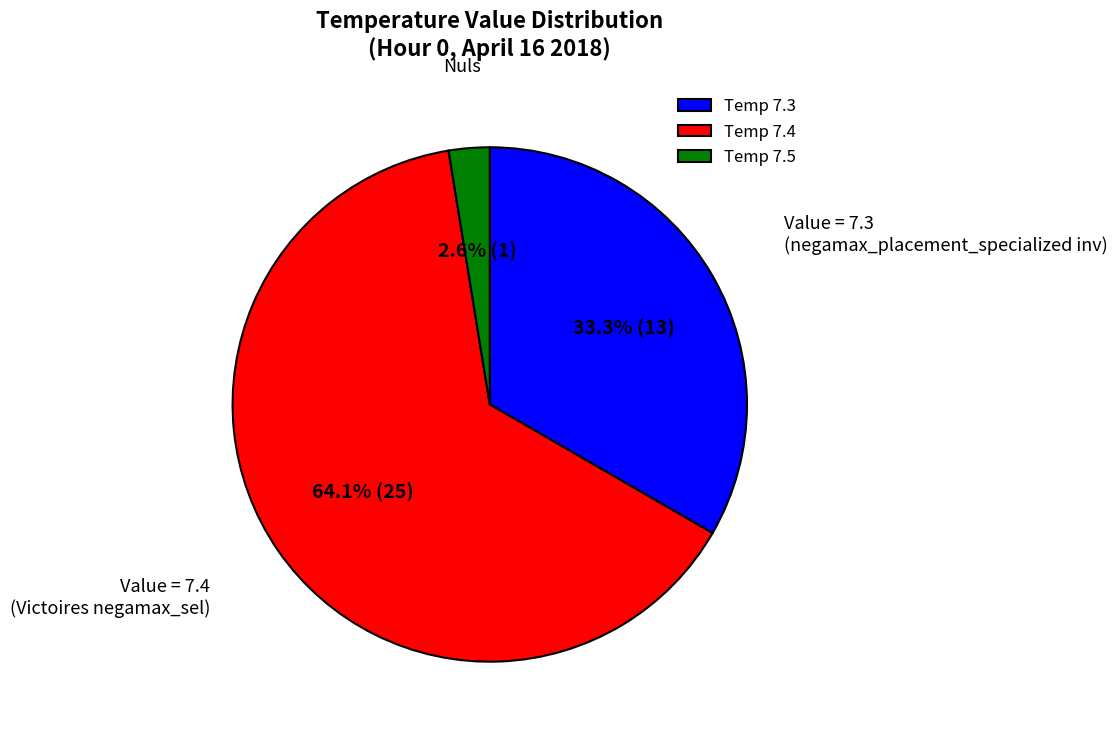

Rank the categories by value from highest to lowest.

Temp 7.4, Temp 7.3, Temp 7.5